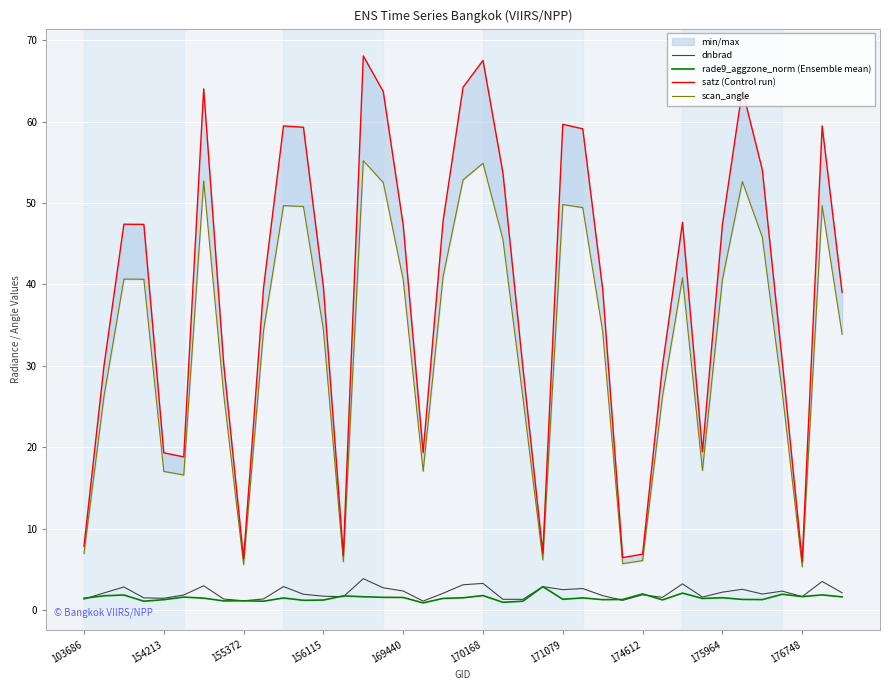

Does the chart display data point markers on the line(s)?

No